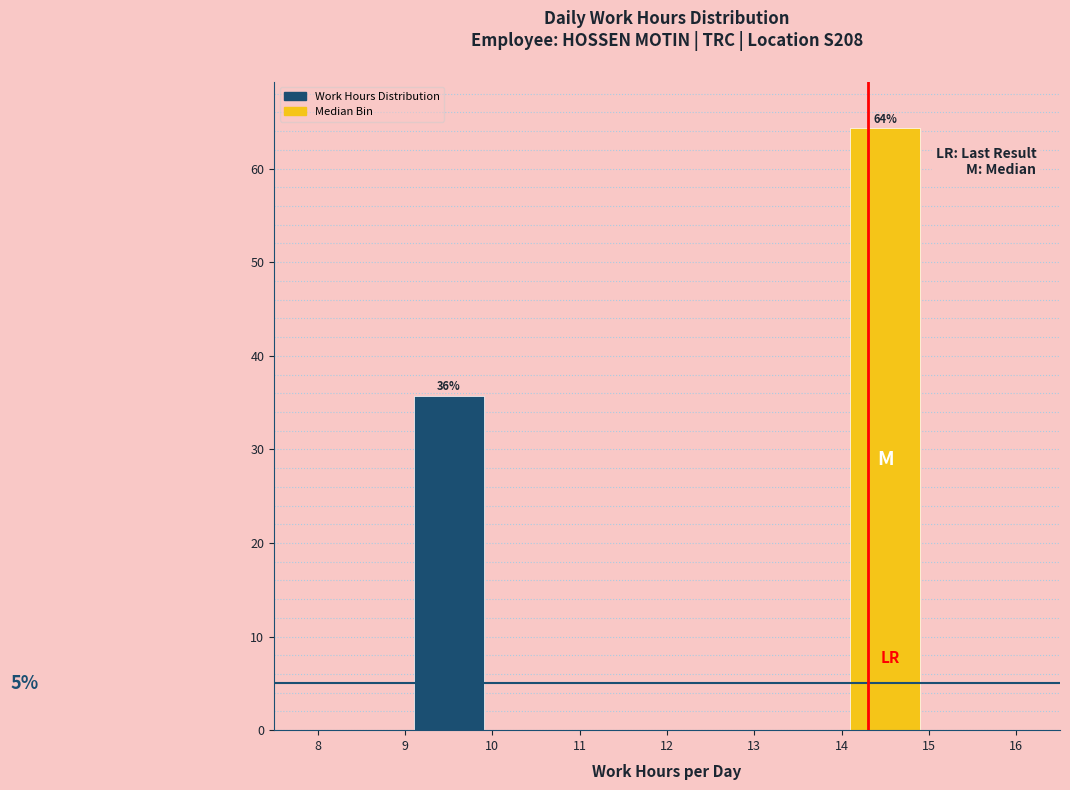

Which range on the x-axis has the tallest bar?

14 to 15